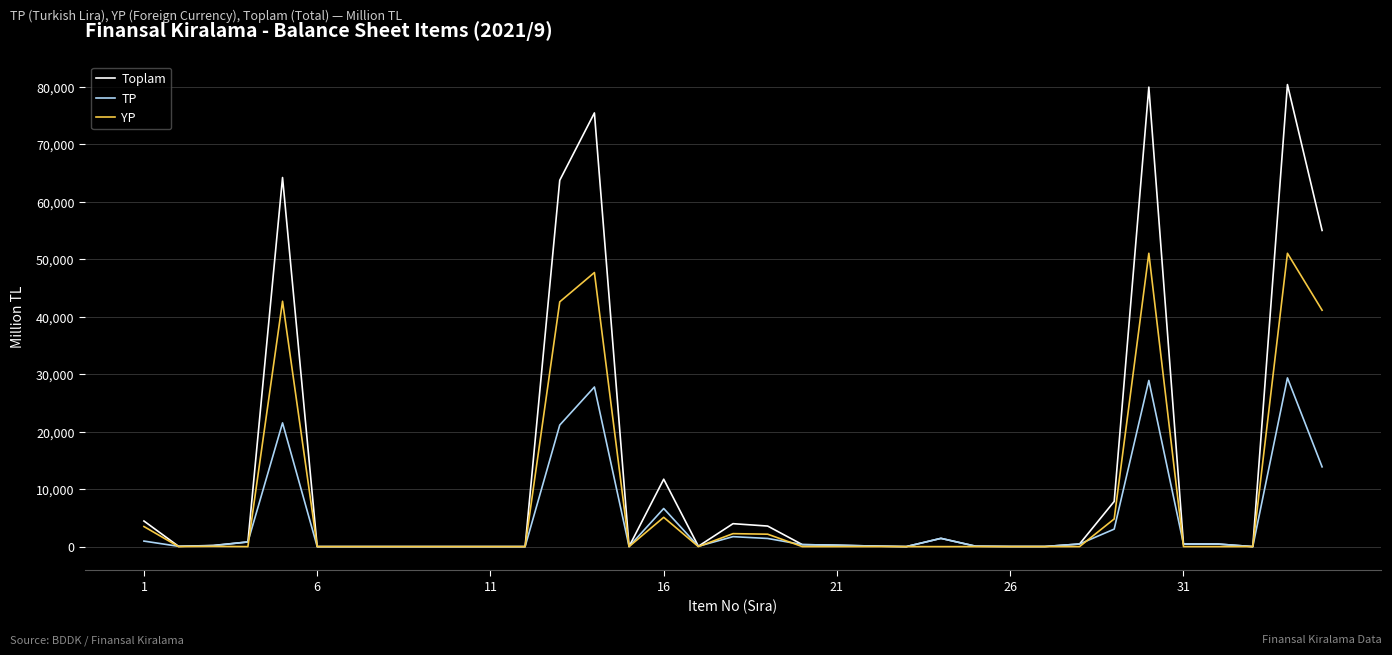

Which series has the widest spread of values?

Toplam